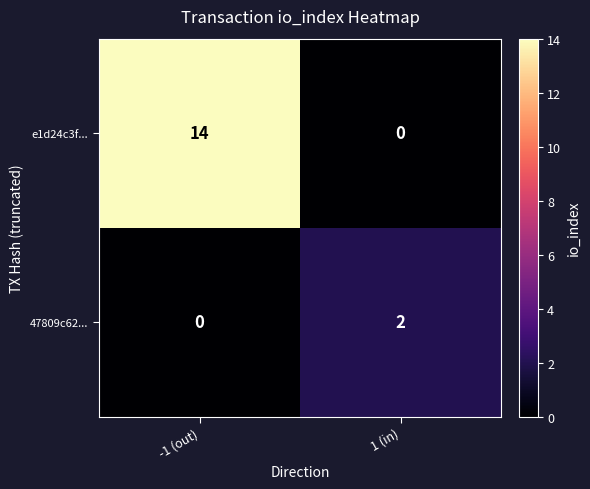

What is the total value across all series at -1 (out)?

14